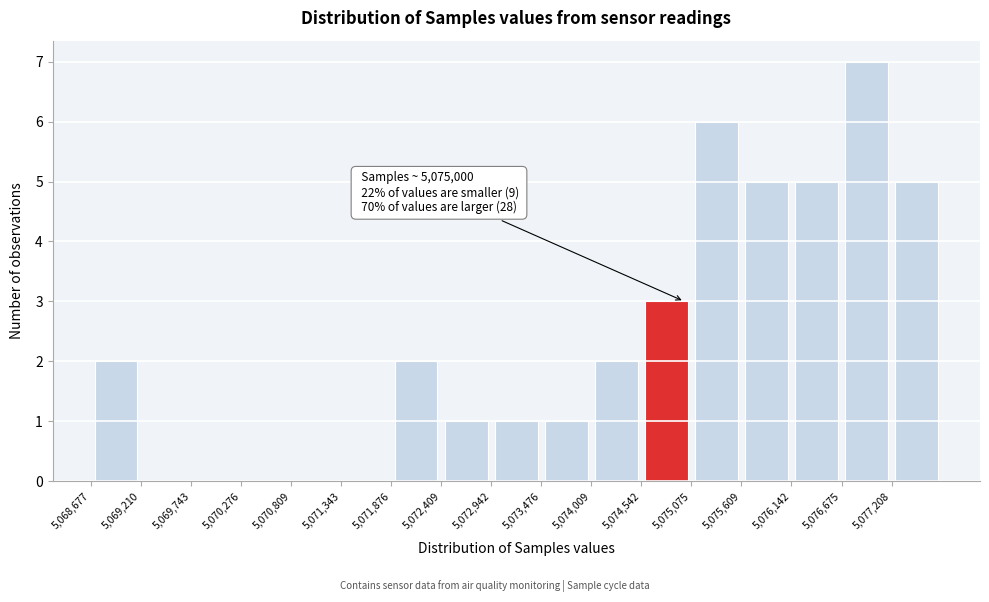

Over which range of the x-axis is the bar tallest?

5076700 to 5077200